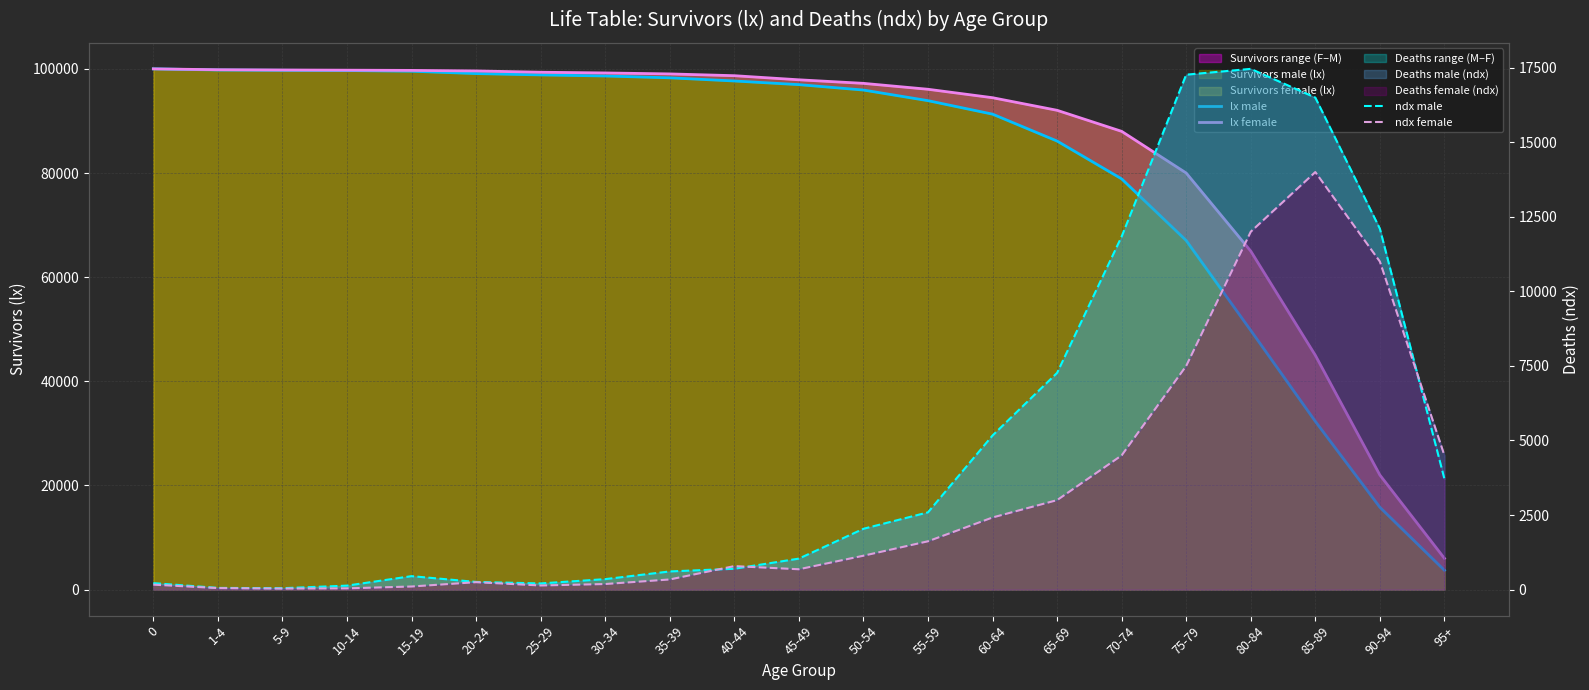

What is the difference between the highest and lowest values at 80-84?

53000